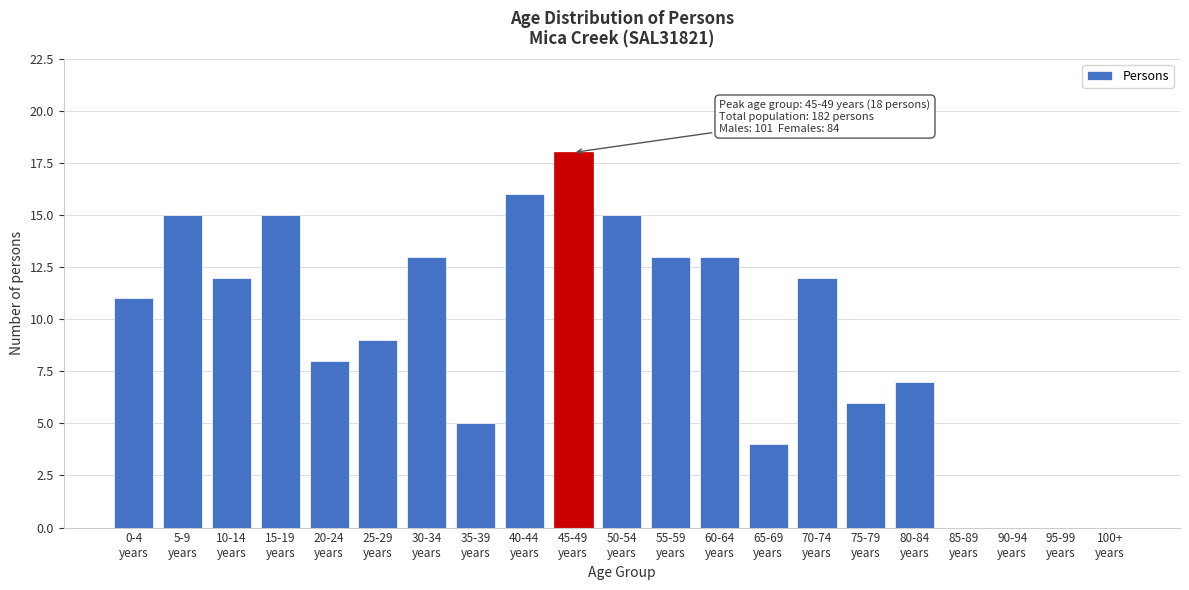

What is the sum of all values?

192